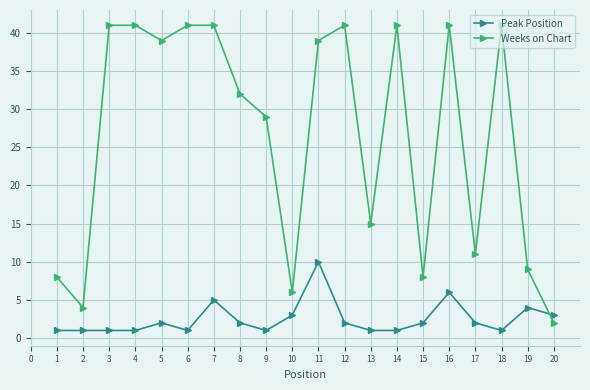

How many distinct data groups are displayed?

2